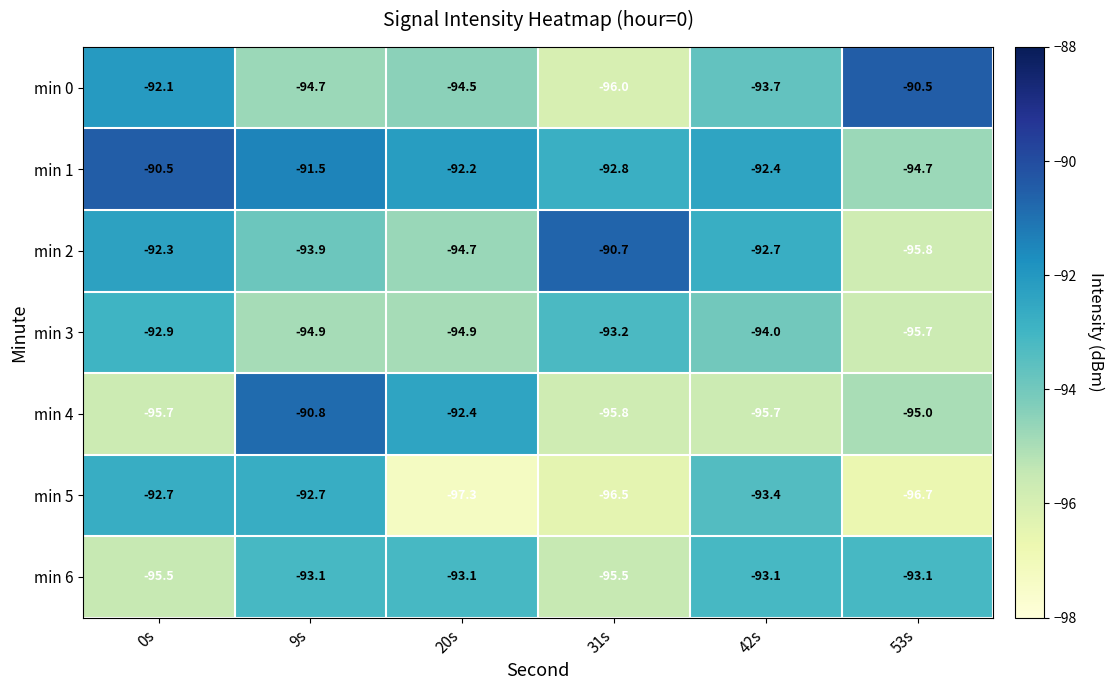

What is the greatest value displayed?

-90.5